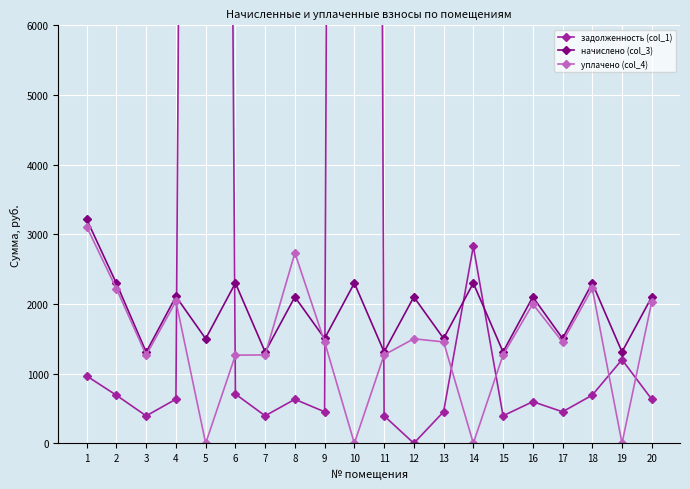

How many data points in уплачено (col_4) are above 1454?

11